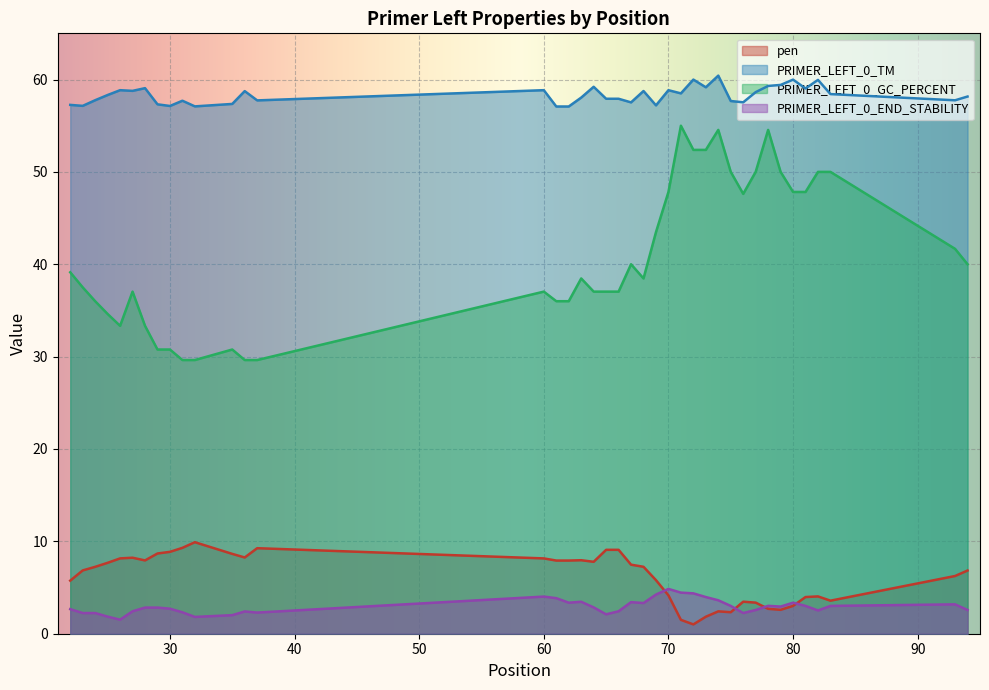

Rank the series by their maximum value, from lowest to highest.

PRIMER_LEFT_0_END_STABILITY, pen, PRIMER_LEFT_0_GC_PERCENT, PRIMER_LEFT_0_TM